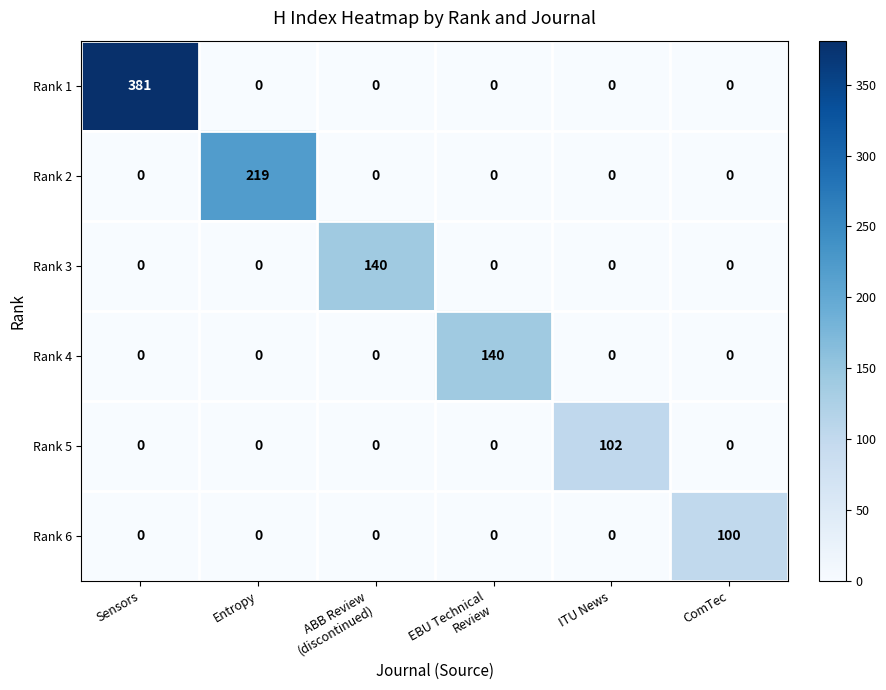

At how many categories does at least one series exceed 204?

2